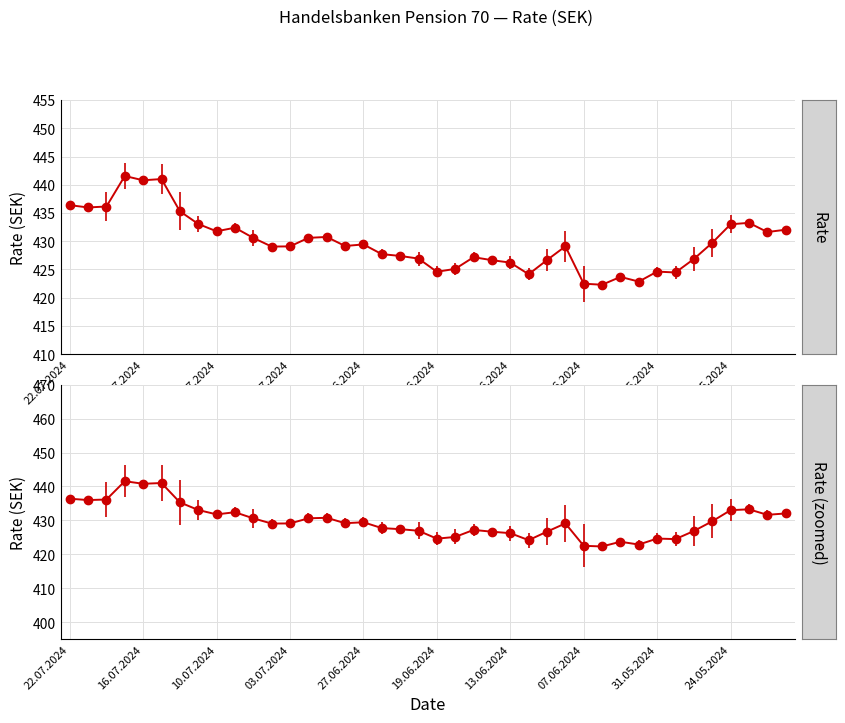

Reading left to right, extract all data points from this chart.

22.07.2024=436.4	19.07.2024=436.0	18.07.2024=436.1	17.07.2024=441.6	16.07.2024=440.8	15.07.2024=441.0	12.07.2024=435.3	11.07.2024=433.1	10.07.2024=431.8	09.07.2024=432.4	08.07.2024=430.6	04.07.2024=429.1	03.07.2024=429.1	02.07.2024=430.6	01.07.2024=430.8	28.06.2024=429.2	27.06.2024=429.4	26.06.2024=427.7	25.06.2024=427.4	24.06.2024=426.9	19.06.2024=424.6	18.06.2024=425.1	17.06.2024=427.2	14.06.2024=426.6	13.06.2024=426.2	12.06.2024=424.2	11.06.2024=426.7	10.06.2024=429.1	07.06.2024=422.5	05.06.2024=422.3	04.06.2024=423.7	03.06.2024=422.9	31.05.2024=424.6	30.05.2024=424.5	29.05.2024=426.9	27.05.2024=429.7	24.05.2024=433.0	23.05.2024=433.3	22.05.2024=431.6	21.05.2024=432.0